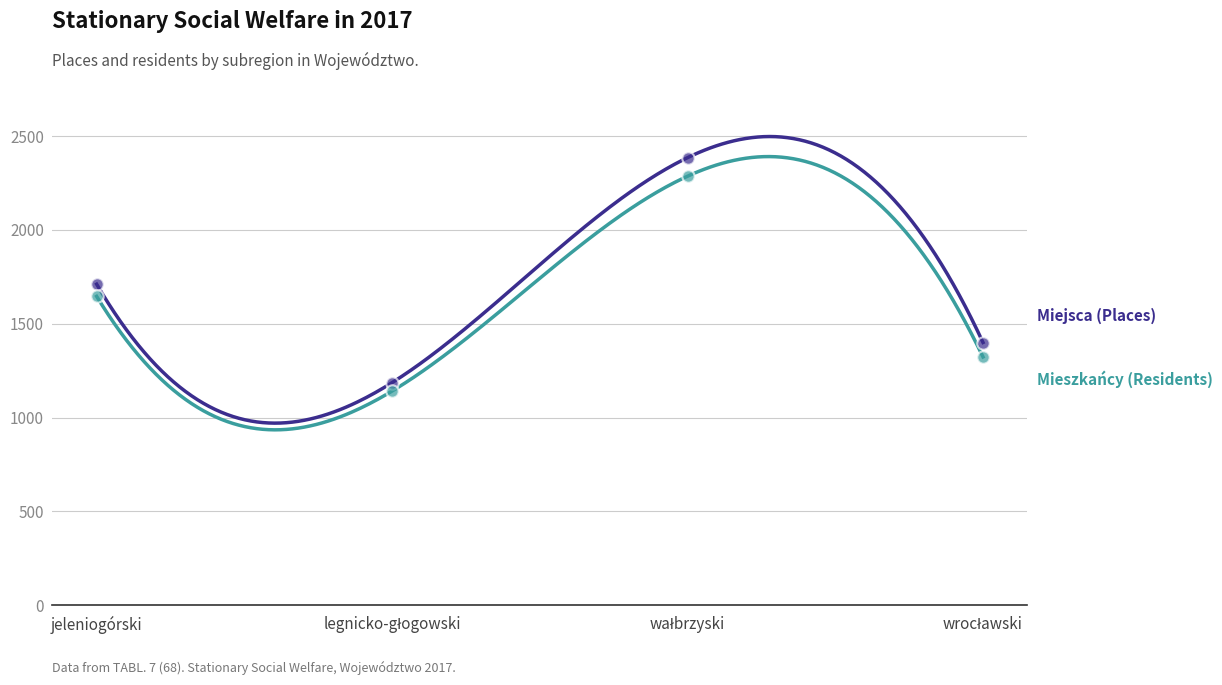

What are all the series names shown in the legend?

Miejsca (Places), Mieszkańcy (Residents)